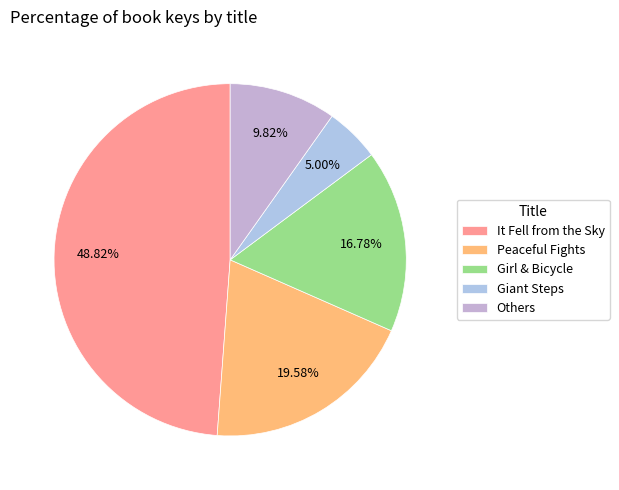

Count the number of slices in the pie.

5